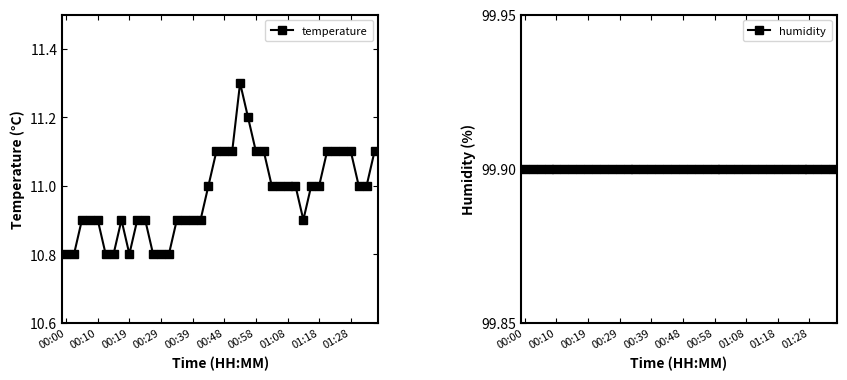

What is the lowest value of the temperature series?

10.8